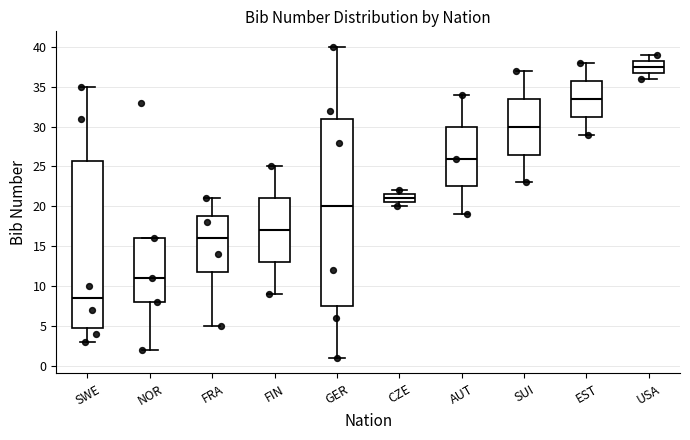

Reading left to right, read every box against the y-axis: the position of its median line, the range the box covers, and the ends of its whiskers. The values are not printed on the chart, so give them approximately, as read against the axis.

SWE: median 8.5, box 5.0 to 26.0, whiskers 3.0 to 35.0
NOR: median 11.0, box 8.0 to 16.0, whiskers 2.0 to 16.0
FRA: median 16.0, box 12.0 to 19.0, whiskers 5.0 to 21.0
FIN: median 17.0, box 13.0 to 21.0, whiskers 9.0 to 25.0
GER: median 20.0, box 7.5 to 31.0, whiskers 1.0 to 40.0
CZE: median 21.0, box 20.5 to 21.5, whiskers 20.0 to 22.0
AUT: median 26.0, box 22.5 to 30.0, whiskers 19.0 to 34.0
SUI: median 30.0, box 26.5 to 33.5, whiskers 23.0 to 37.0
EST: median 33.5, box 31.5 to 36.0, whiskers 29.0 to 38.0
USA: median 37.5, box 37.0 to 38.5, whiskers 36.0 to 39.0